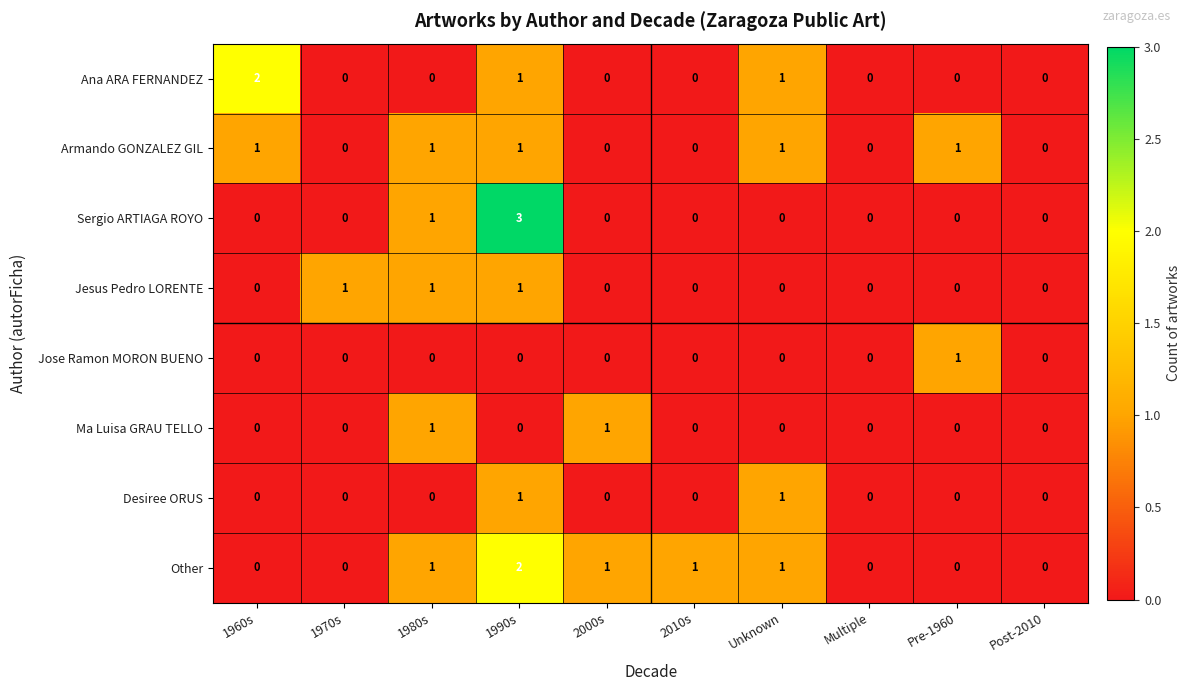

What is the difference between the maximum and second lowest values in the Sergio ARTIAGA ROYO series?

3